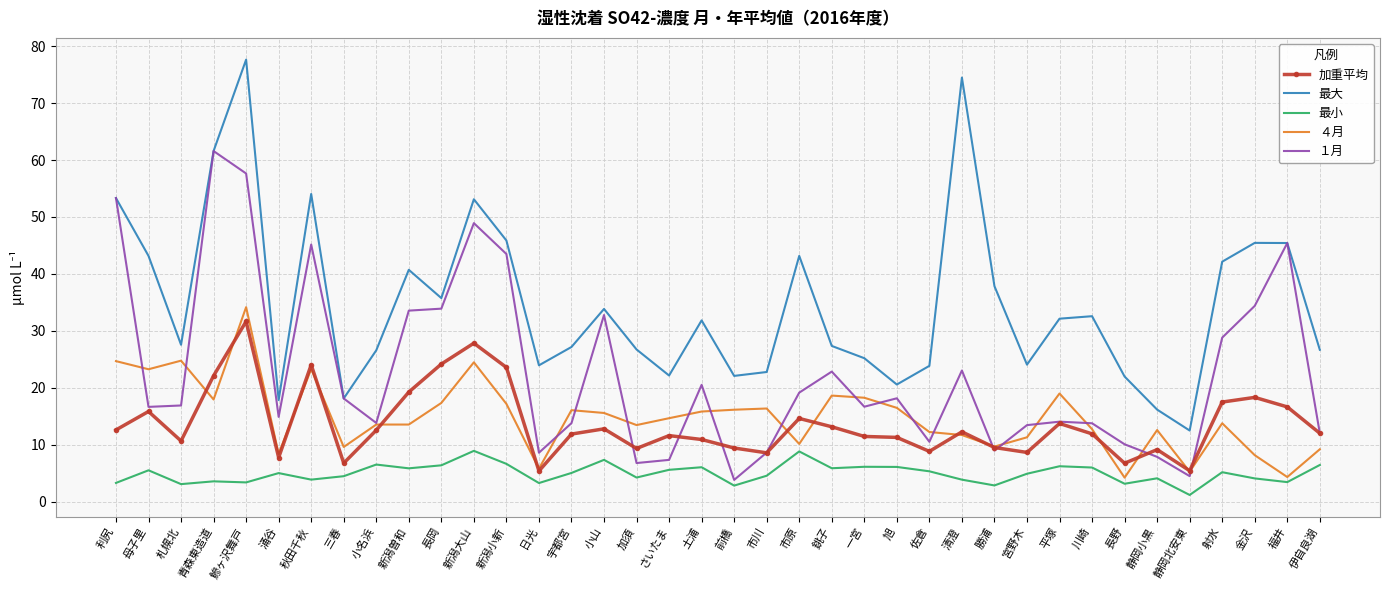

What position from the left is 市川?

21